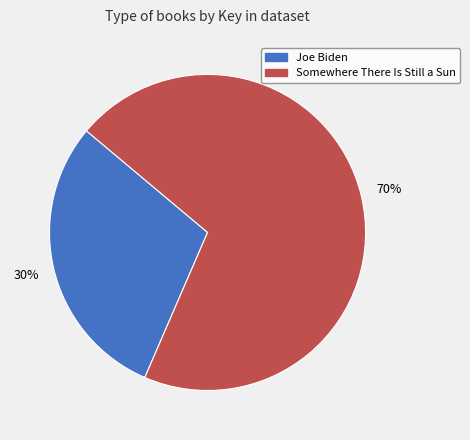

Between Somewhere There Is Still a Sun and Joe Biden, which is larger?

Somewhere There Is Still a Sun